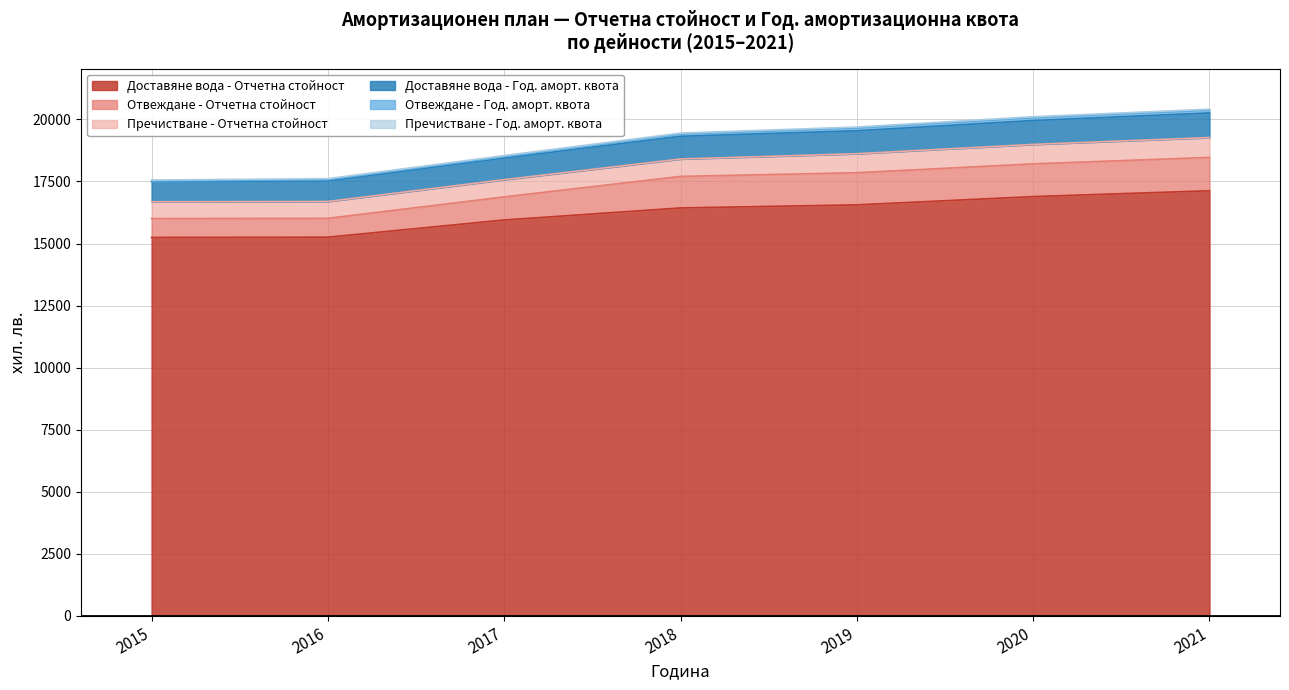

How many categories are shown in the chart?

7